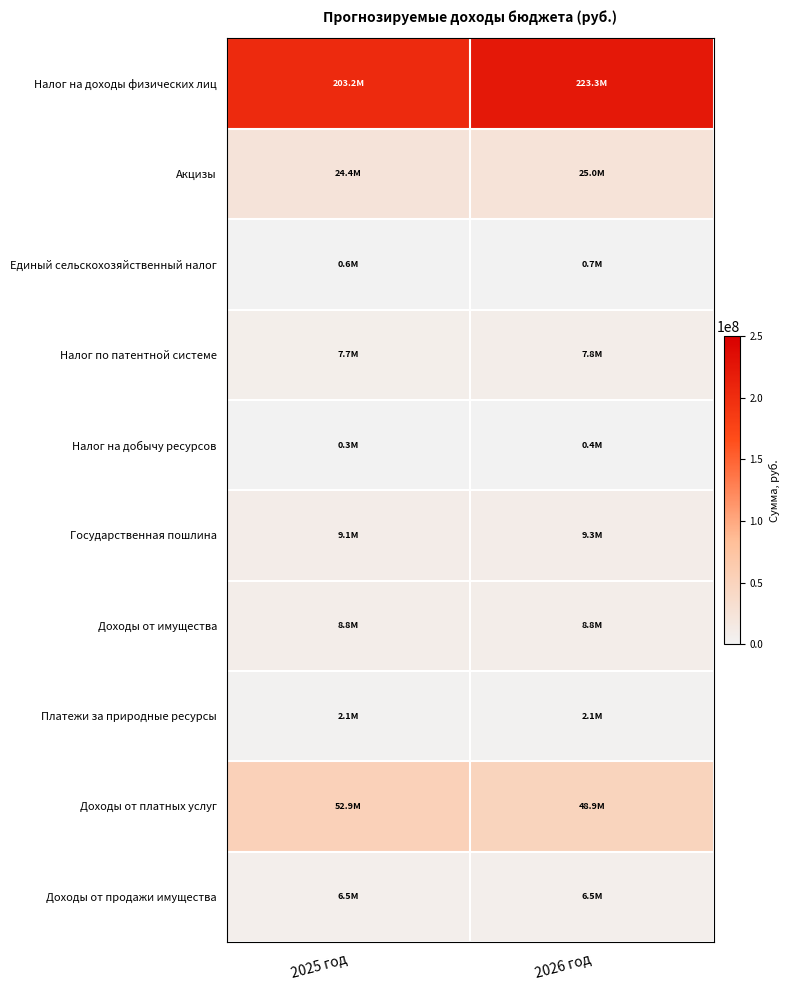

Between 2025 год and 2026 год, which series saw the biggest shift?

Налог на доходы физических лиц